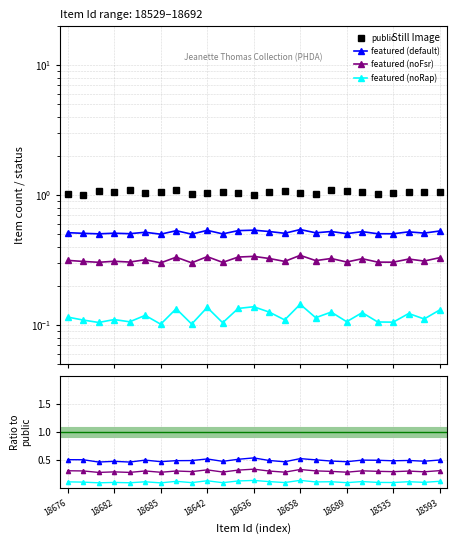

In public, how many points are lower than both neighbors (excluding endpoints)?

7